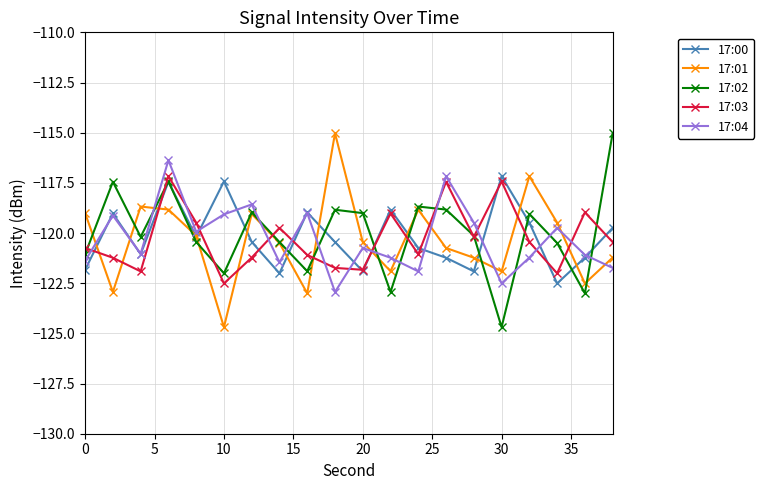

What is the value of the 17:02 point at the 18th from the left?

-120.5